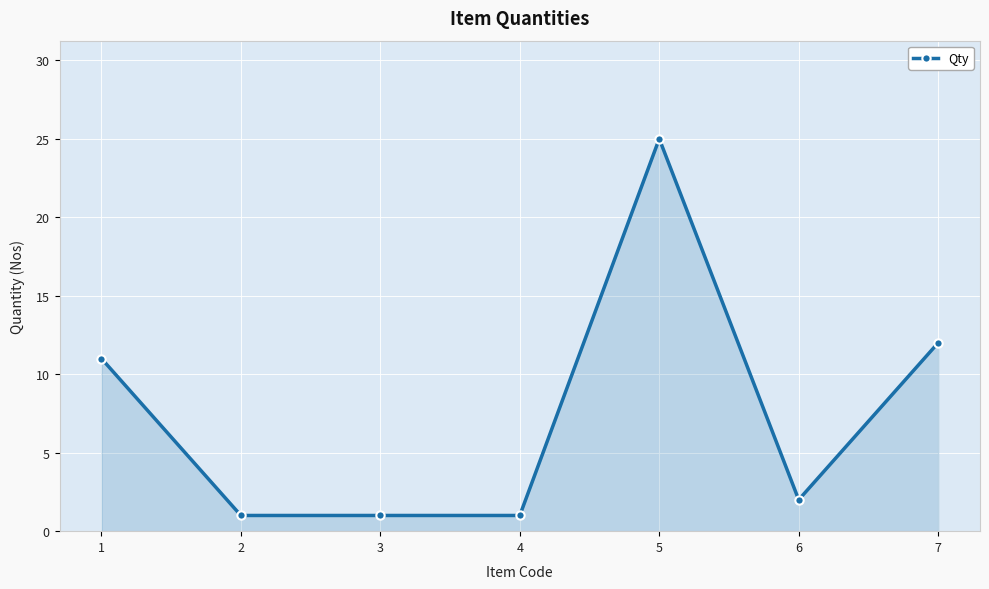

What is the value of the 3rd point from the left?

1